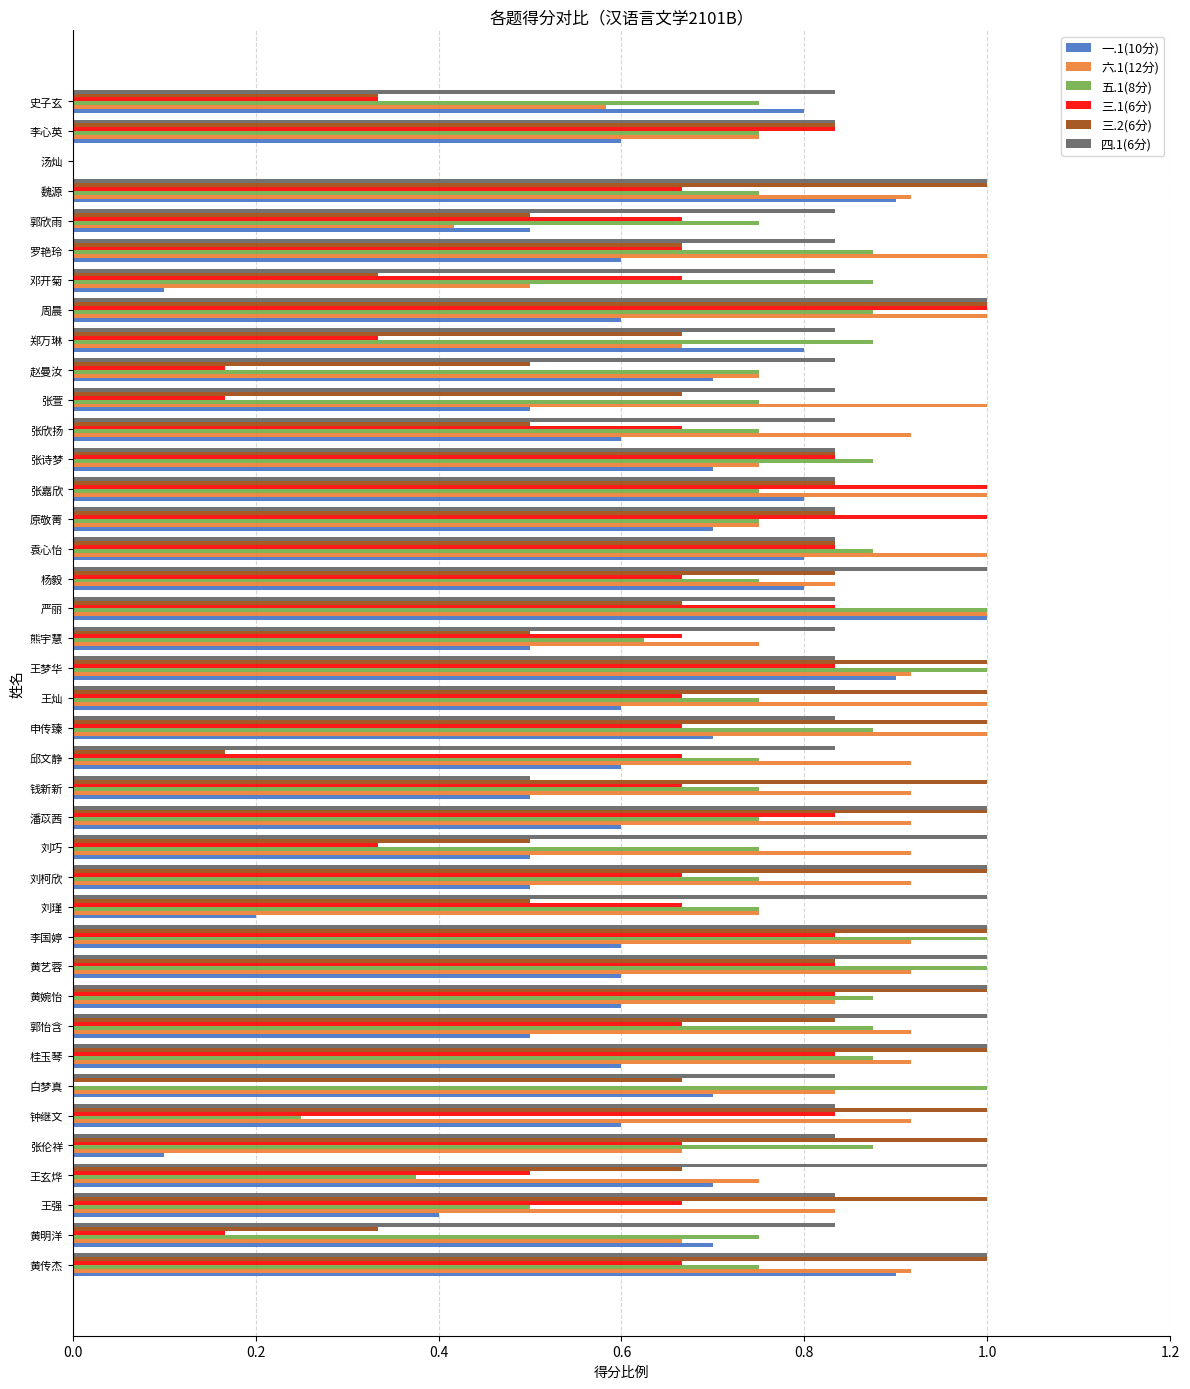

What is the sum of the 五.1(8分) values at 桂玉琴 and 钟继文?

1.1